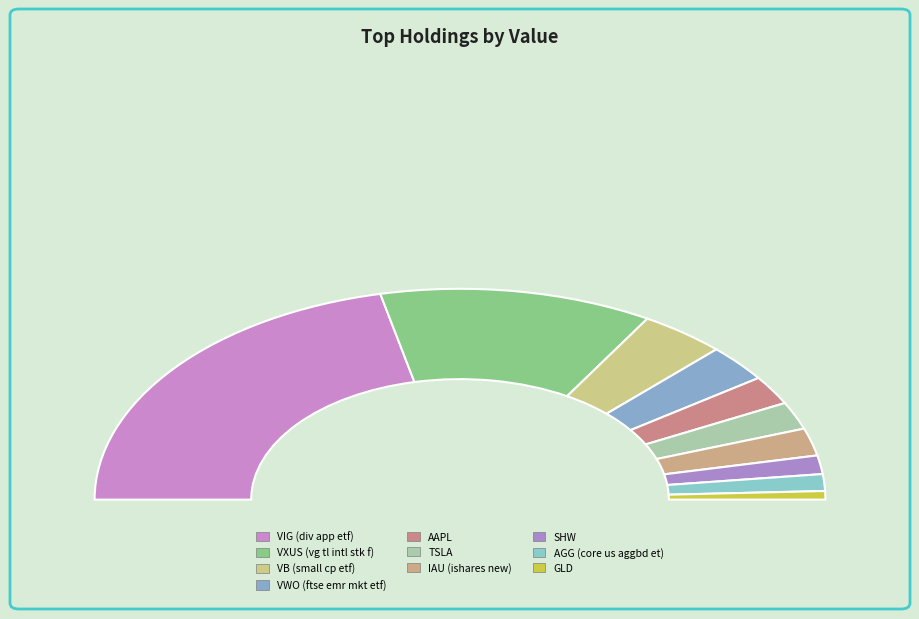

Is SHW the majority of the pie?

No